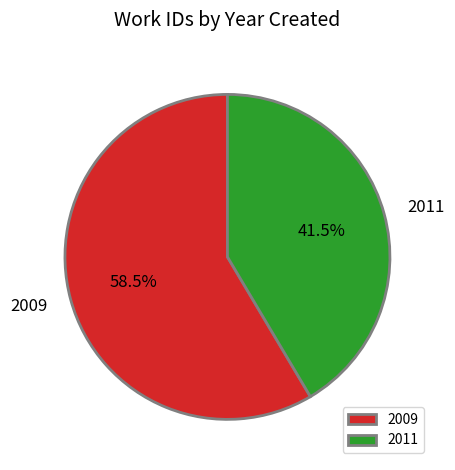

To the nearest percent, what is the combined percentage of 2011 and 2009?

100%